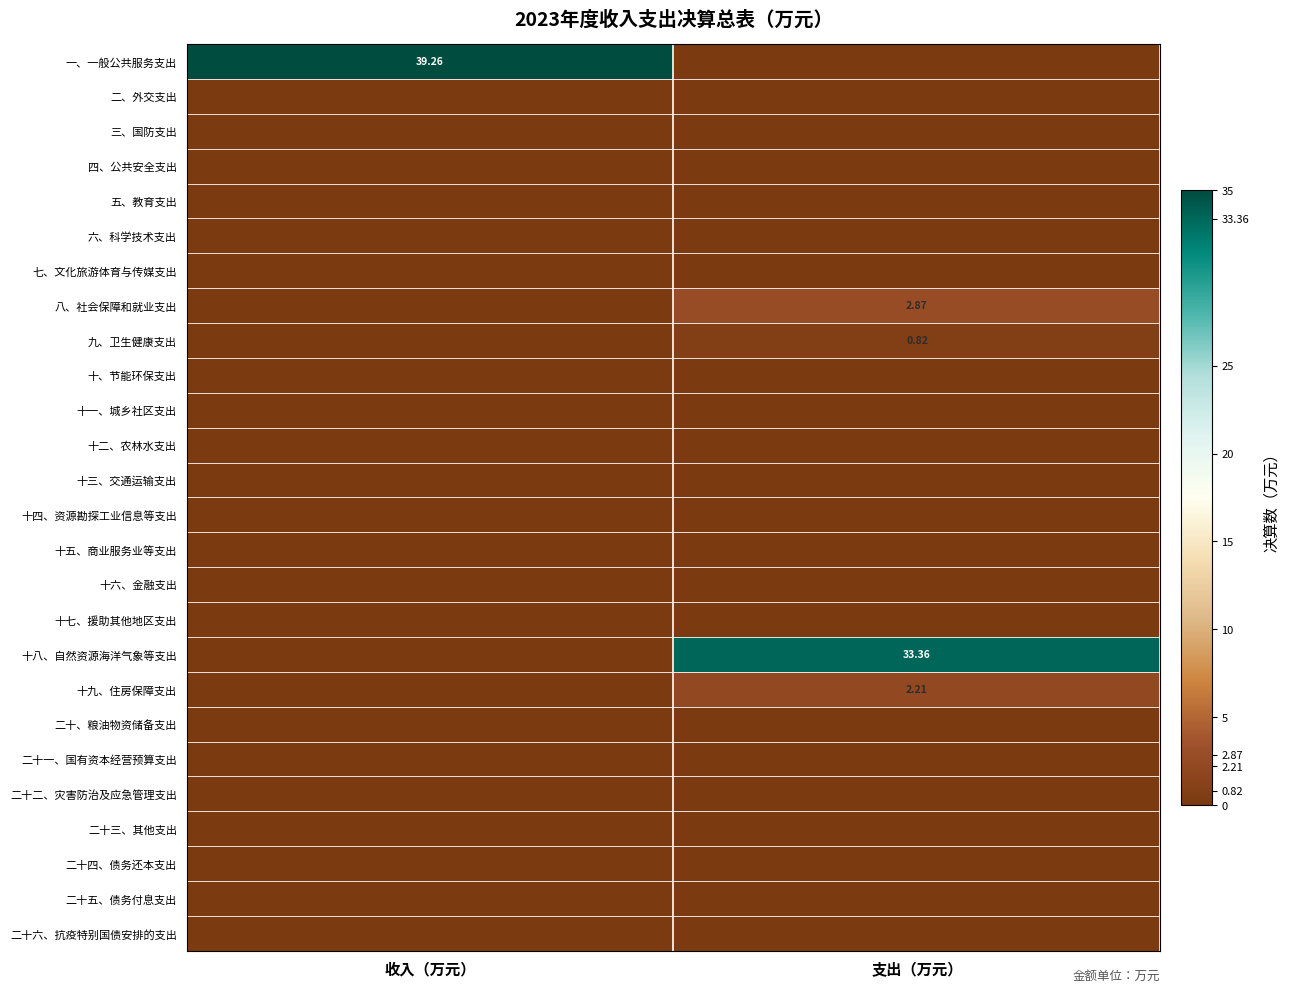

True or false: 六、科学技术支出 has a value of 0.0 at 收入（万元）.

True